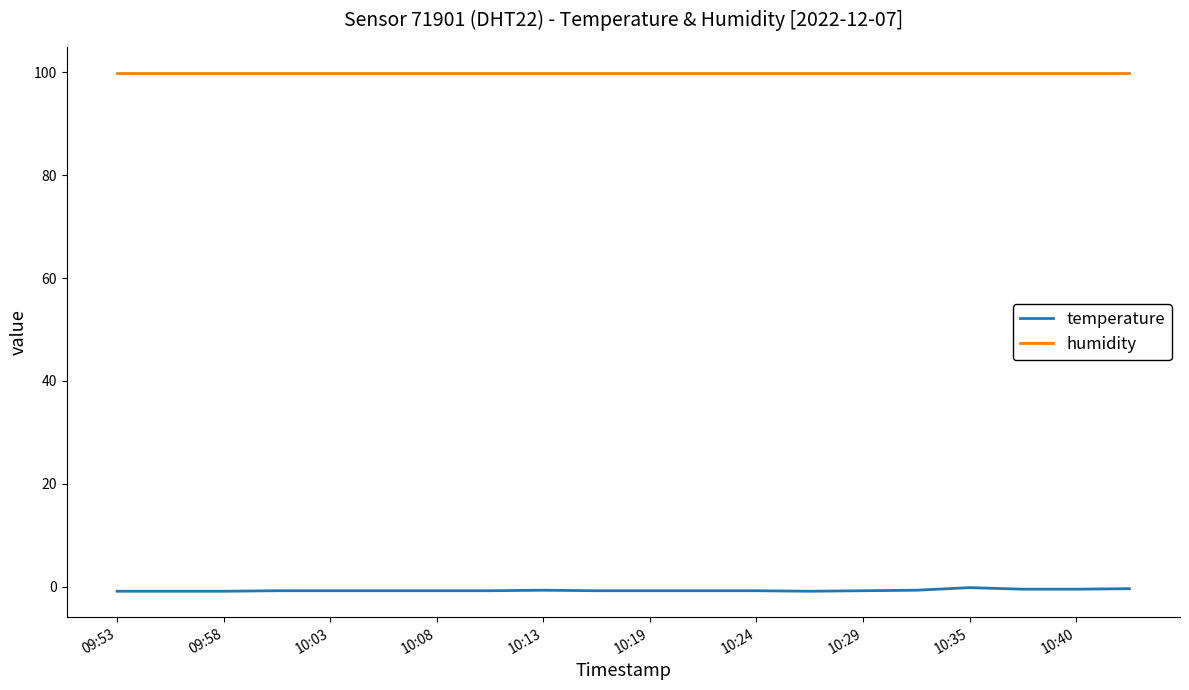

True or false: temperature and humidity cross at least once.

False